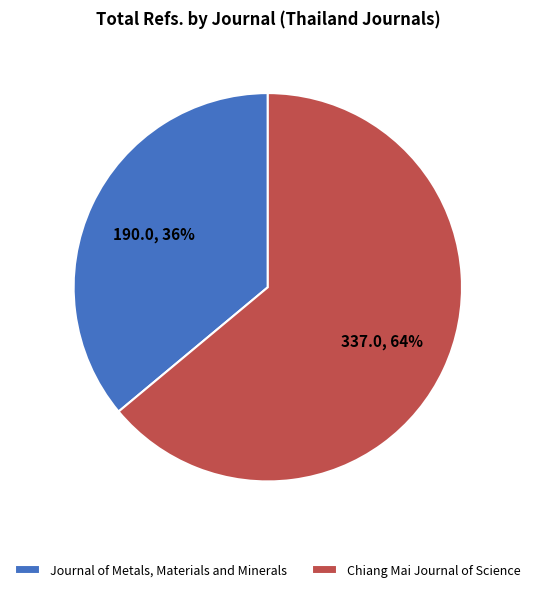

Do Chiang Mai Journal of Science and Journal of Metals, Materials and Minerals together represent more than half of the pie?

Yes